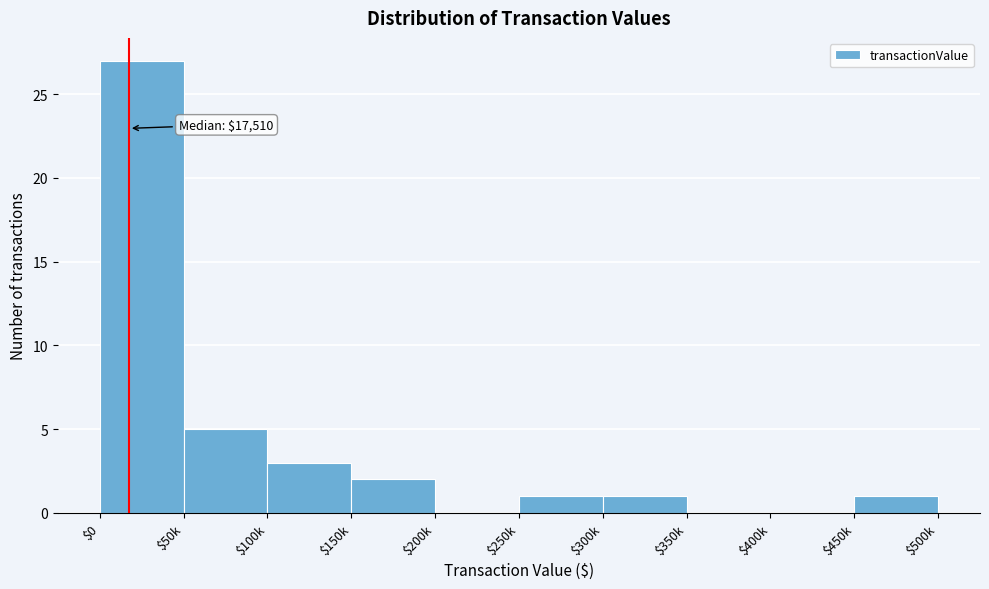

Is it true that the value at $100k is 3?

True